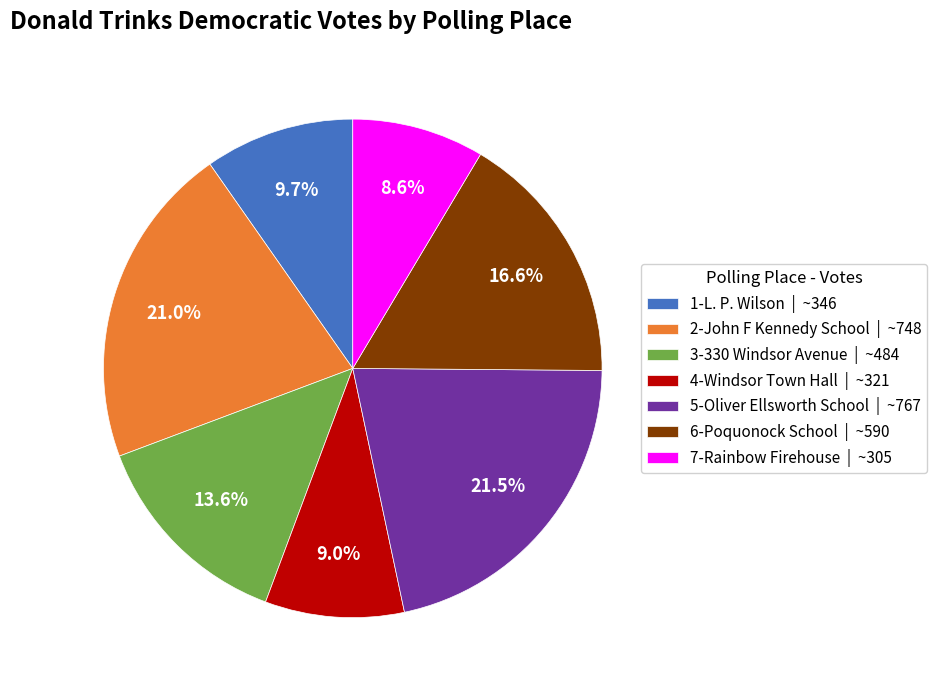

To the nearest percent, what percentage of the pie is 2-John F Kennedy School?

21%